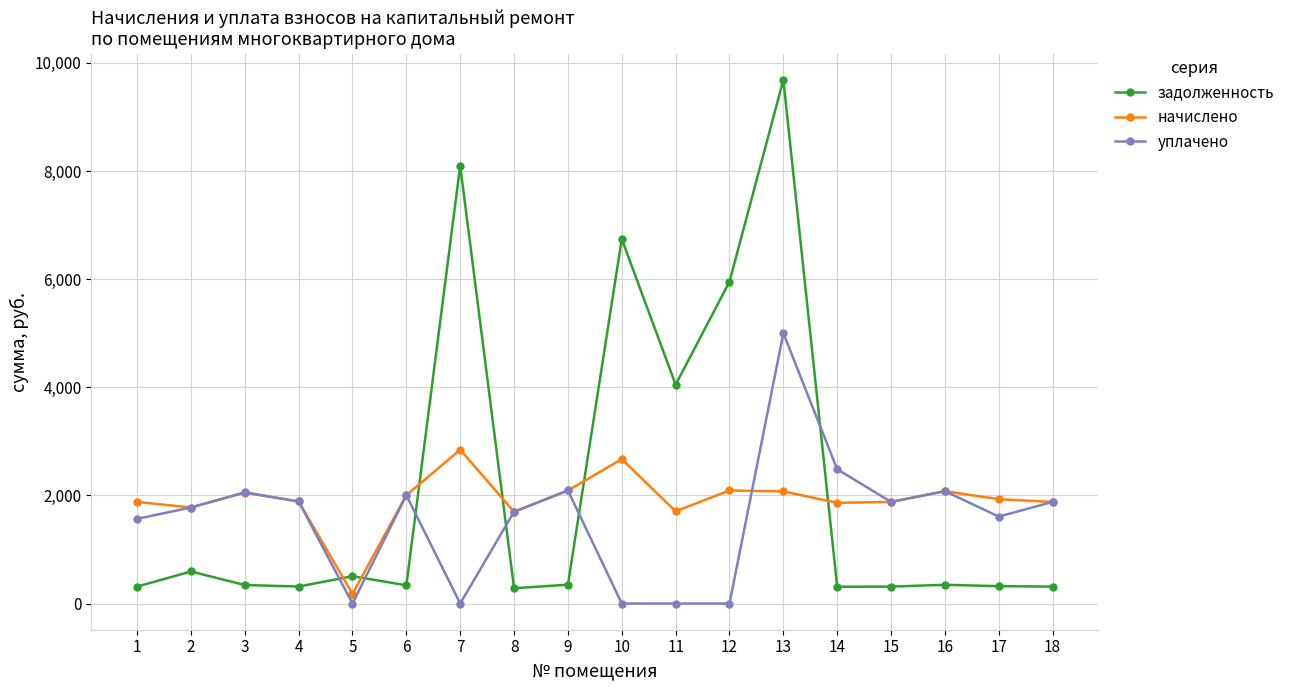

Rank the series by their maximum value, from highest to lowest.

задолженность, уплачено, начислено